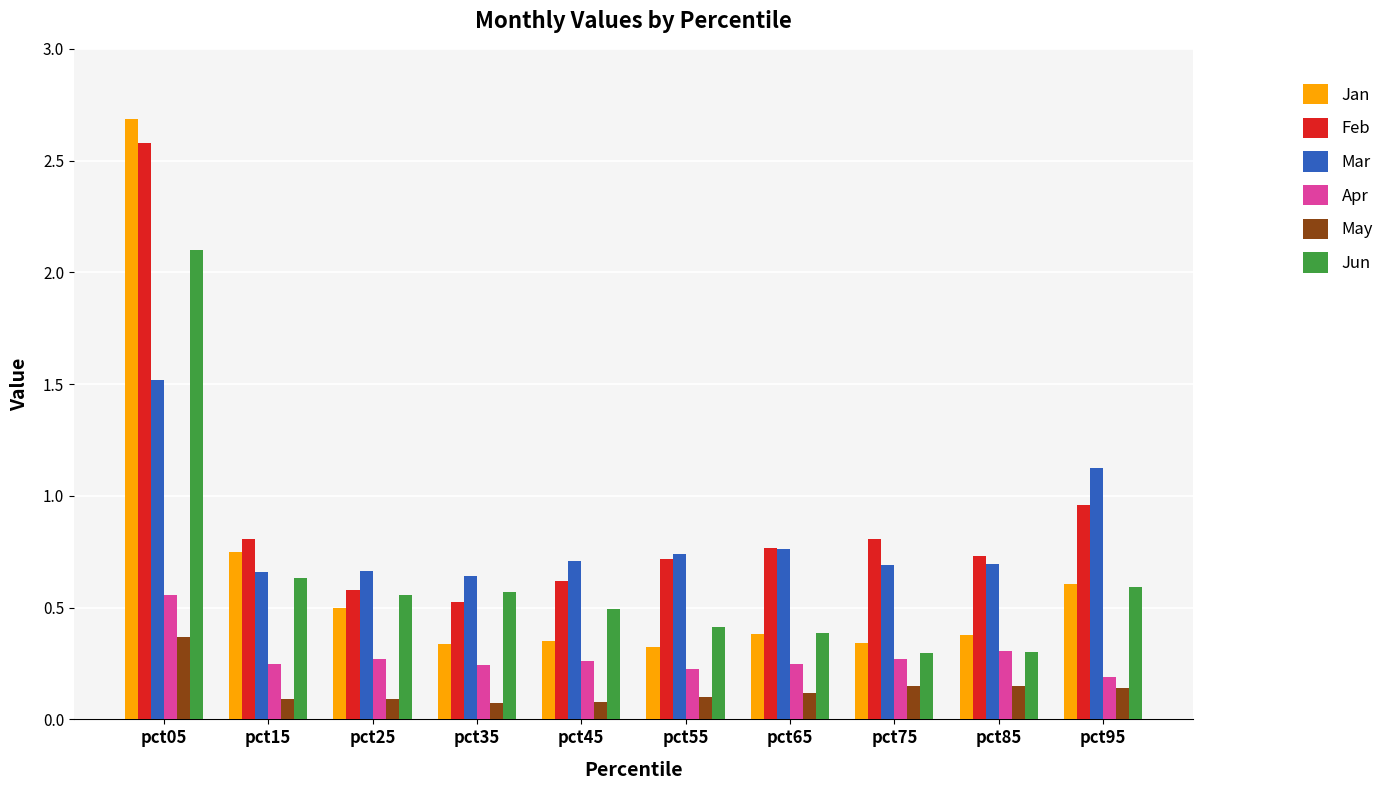

Rank the series by their maximum value, from highest to lowest.

Jan, Feb, Jun, Mar, Apr, May